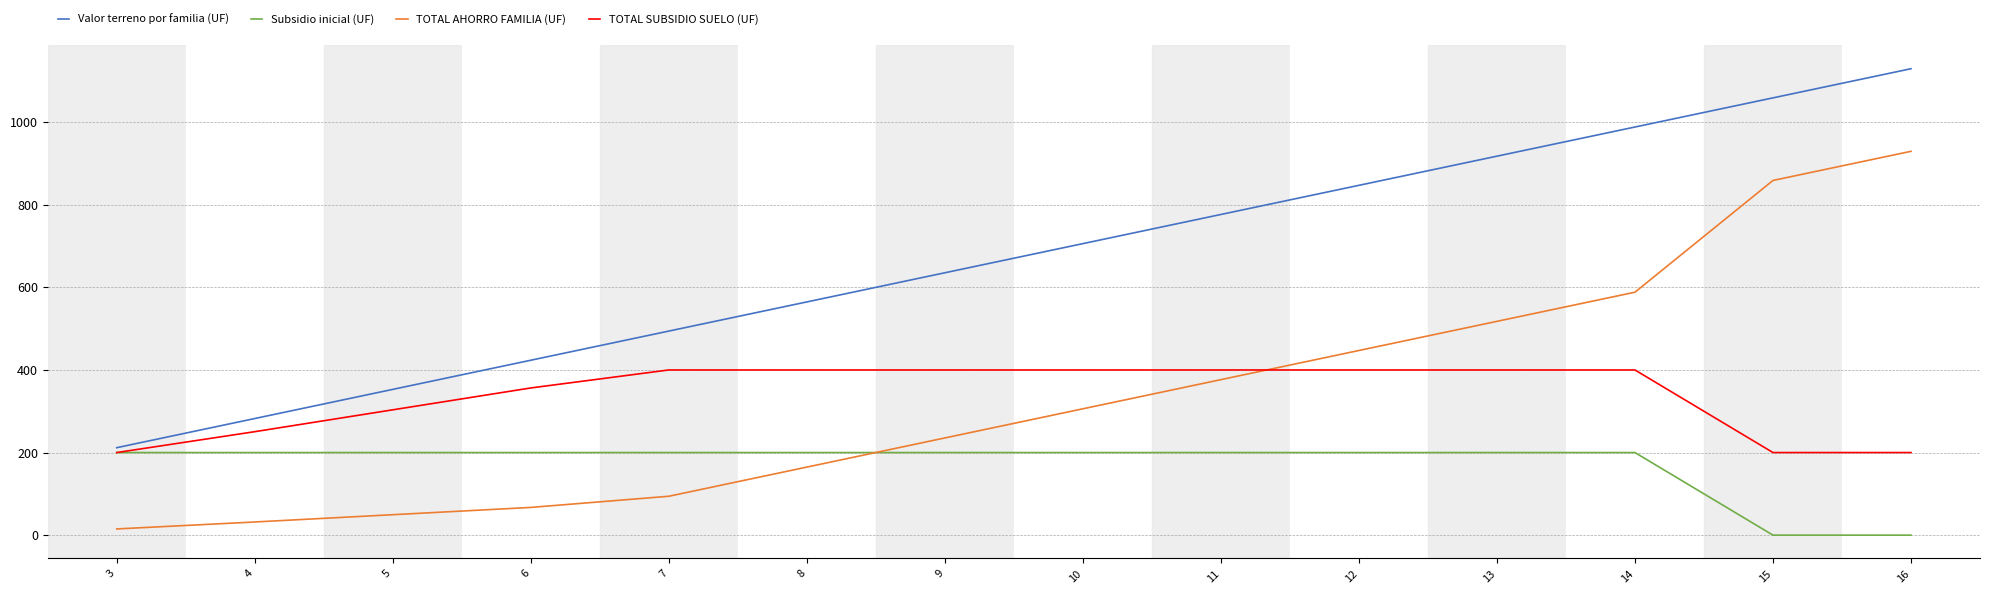

Rank the series at 10 from lowest to highest value.

Subsidio inicial (UF), TOTAL AHORRO FAMILIA (UF), TOTAL SUBSIDIO SUELO (UF), Valor terreno por familia (UF)